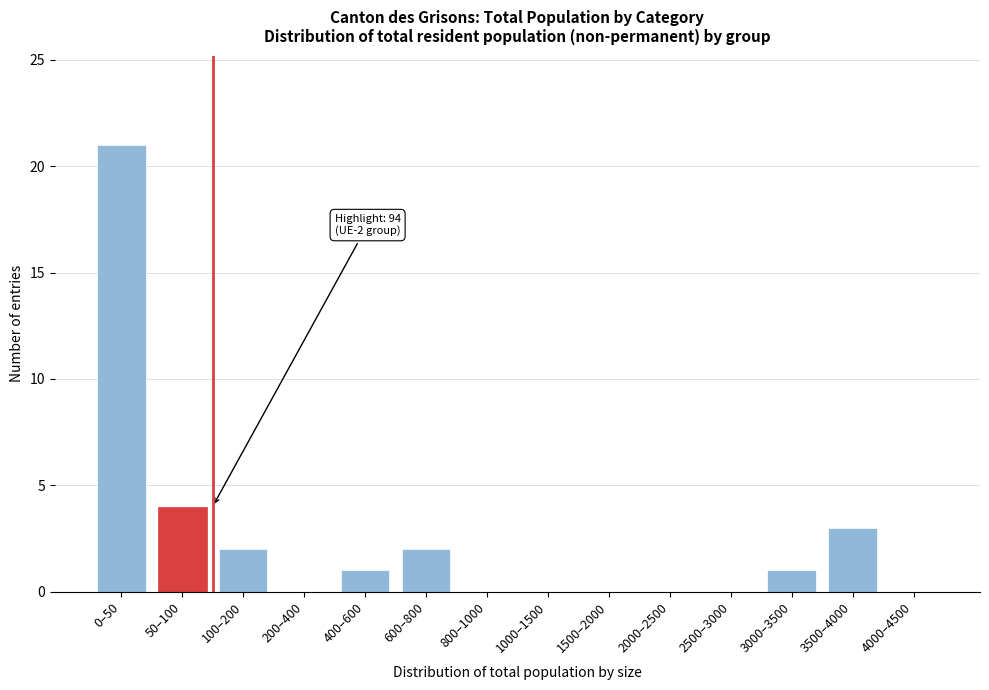

Reading left to right, transcribe all the data shown in this chart.

0–50=21	50–100=4	100–200=2	200–400=0	400–600=1	600–800=2	800–1000=0	1000–1500=0	1500–2000=0	2000–2500=0	2500–3000=0	3000–3500=1	3500–4000=3	4000–4500=0